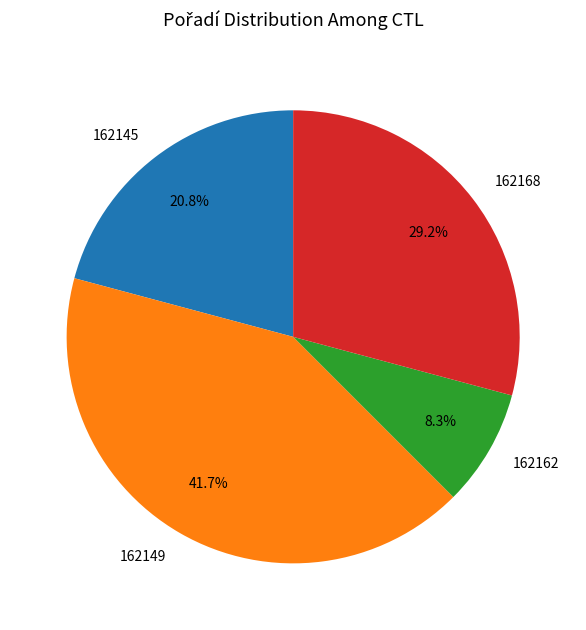

Approximately how many times larger is the value at 162162 compared to 162145?

0.4